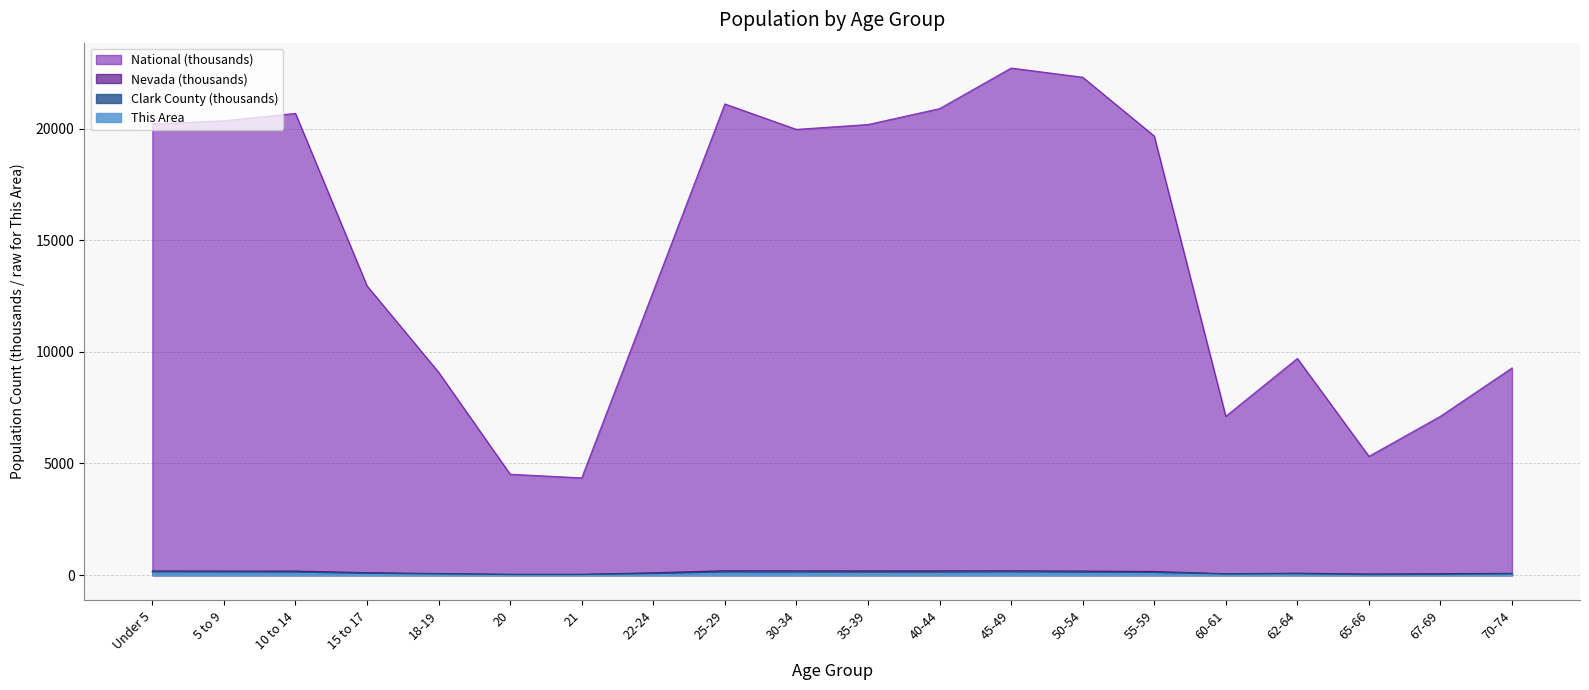

What is the maximum value shown in the chart?

22708.6